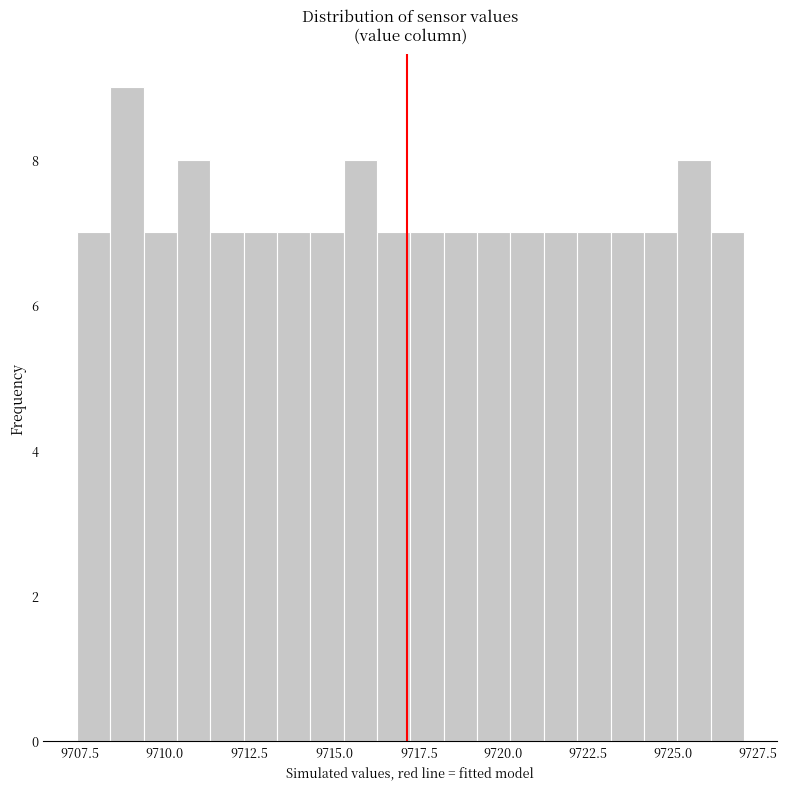

Around what value on the x-axis is the tallest bar? Give the approximate position of its centre, as read against the axis.

9709.0